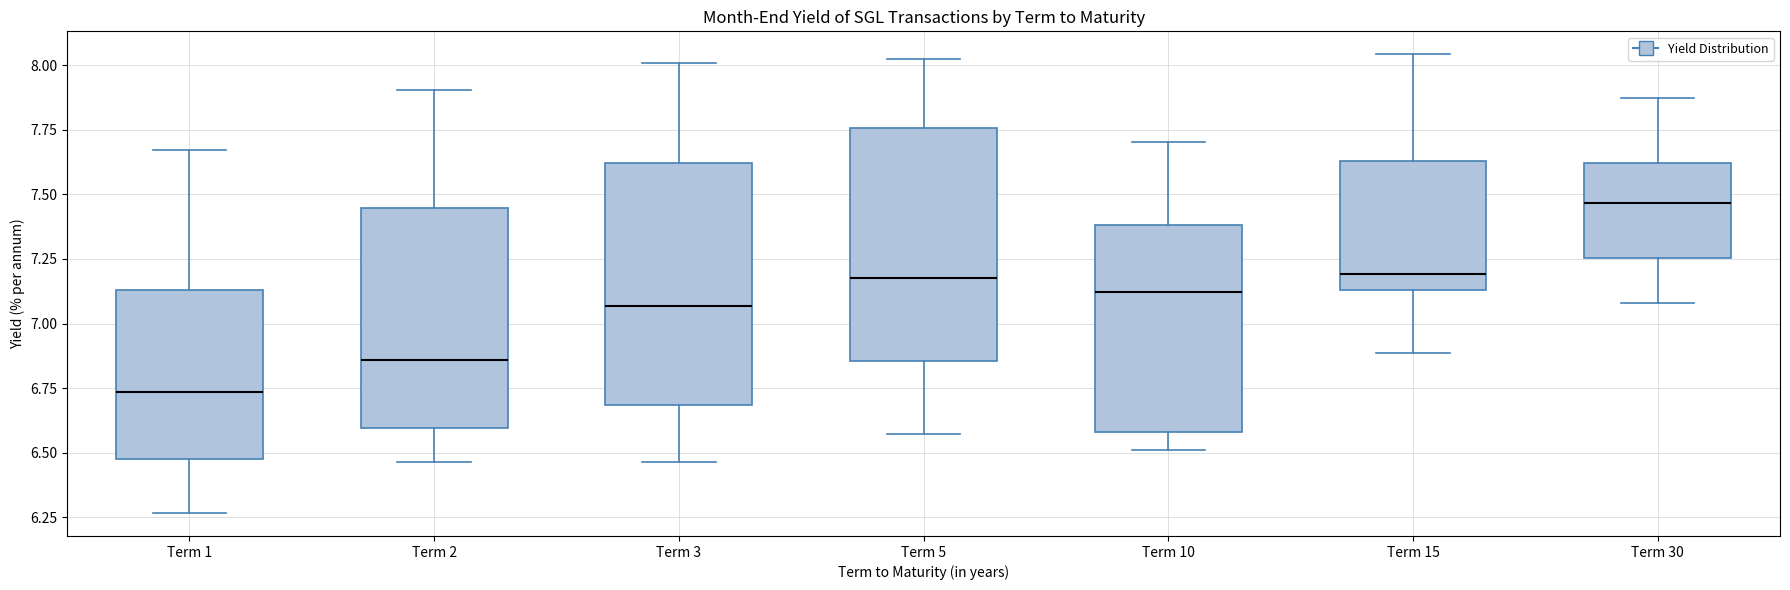

Which box has the lowest median line?

Term 1